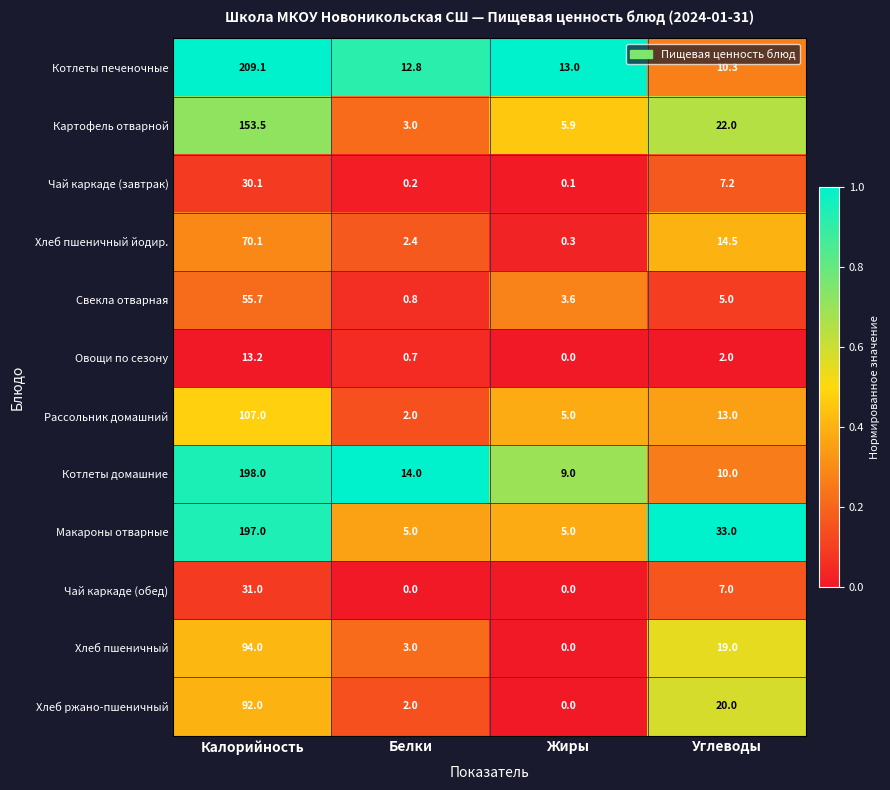

The value of Котлеты домашние at Белки is 14.0. True or false?

True